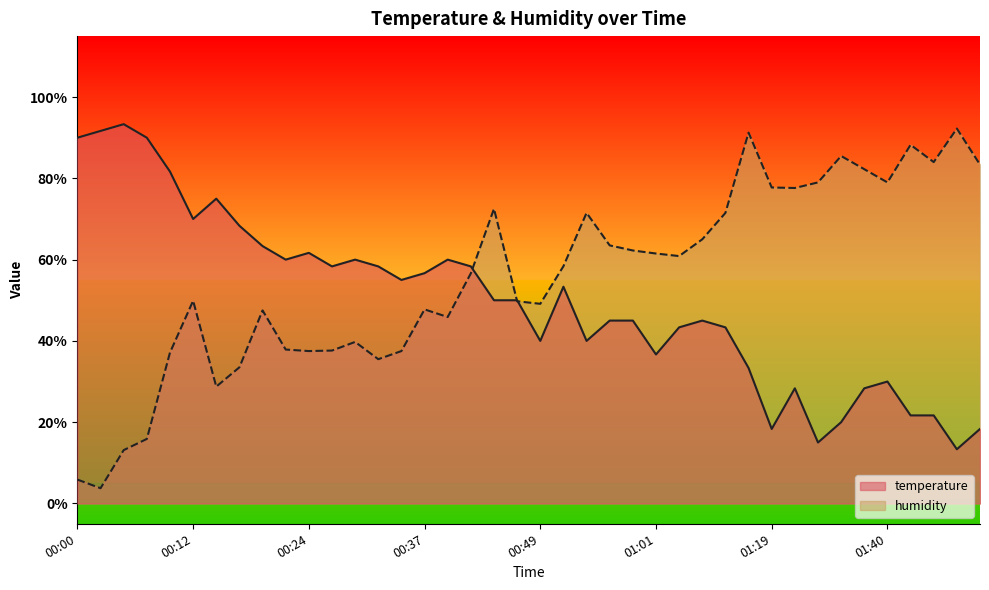

What is the value of the humidity point at the 22nd from the left?

58.4